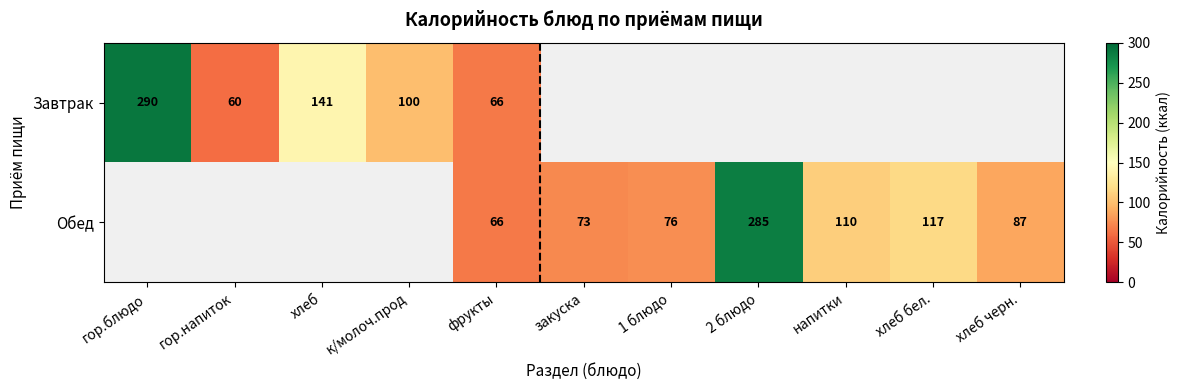

The Обед series shows 33.4 at напитки. True or false?

False